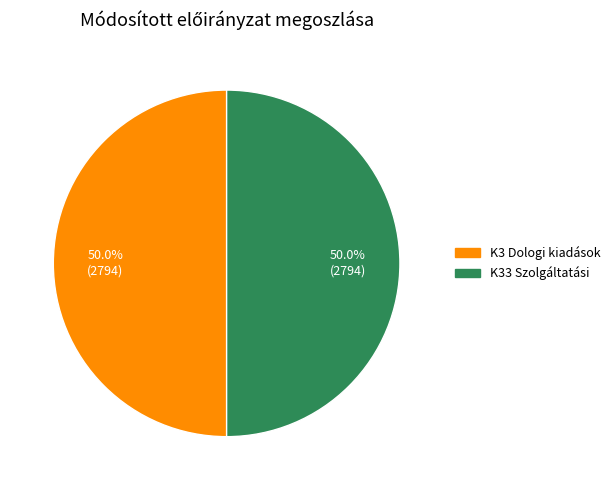

Combined, what portion of the pie is K3 Dologi kiadások and K33 Szolgáltatási?

100.0%